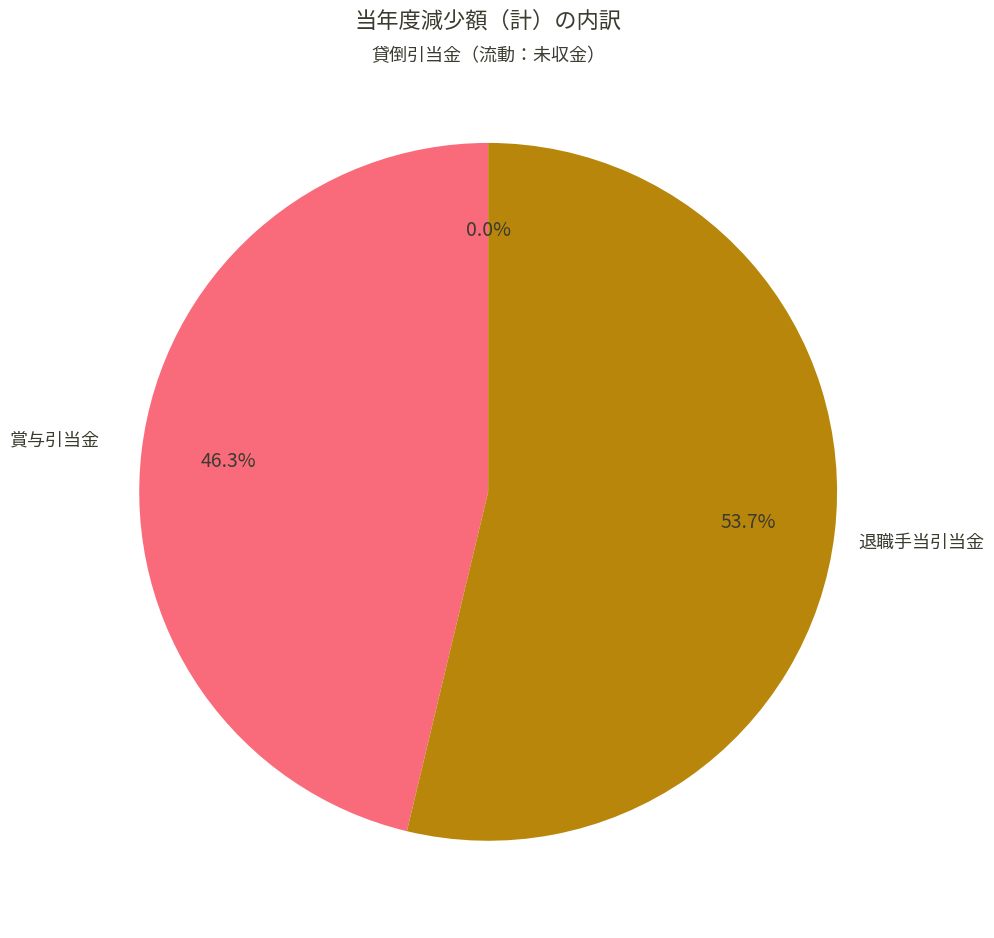

How many segments does this pie chart have?

3